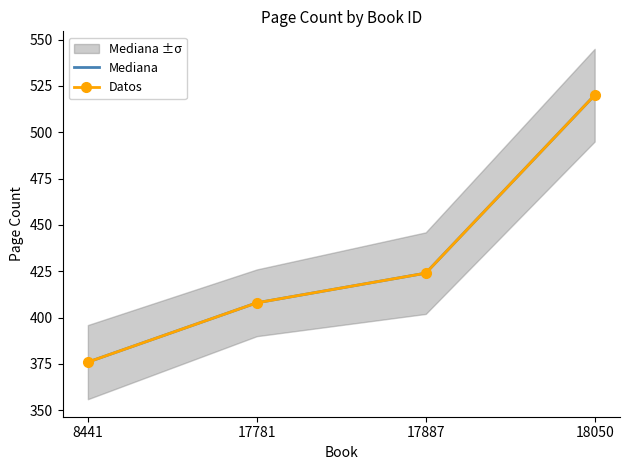

True or false: Datos and Mediana cross at least once.

False